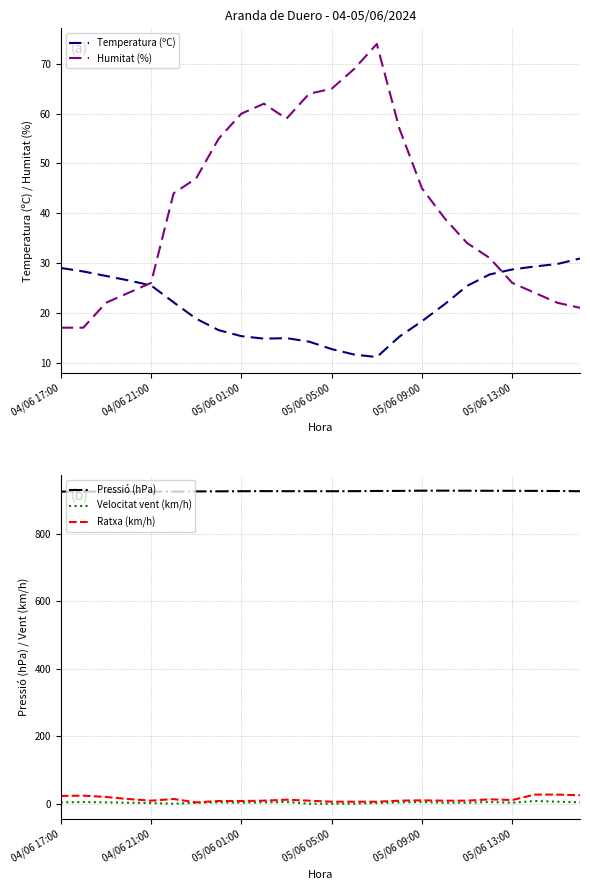

Which series has the widest spread of values?

Humitat (%)